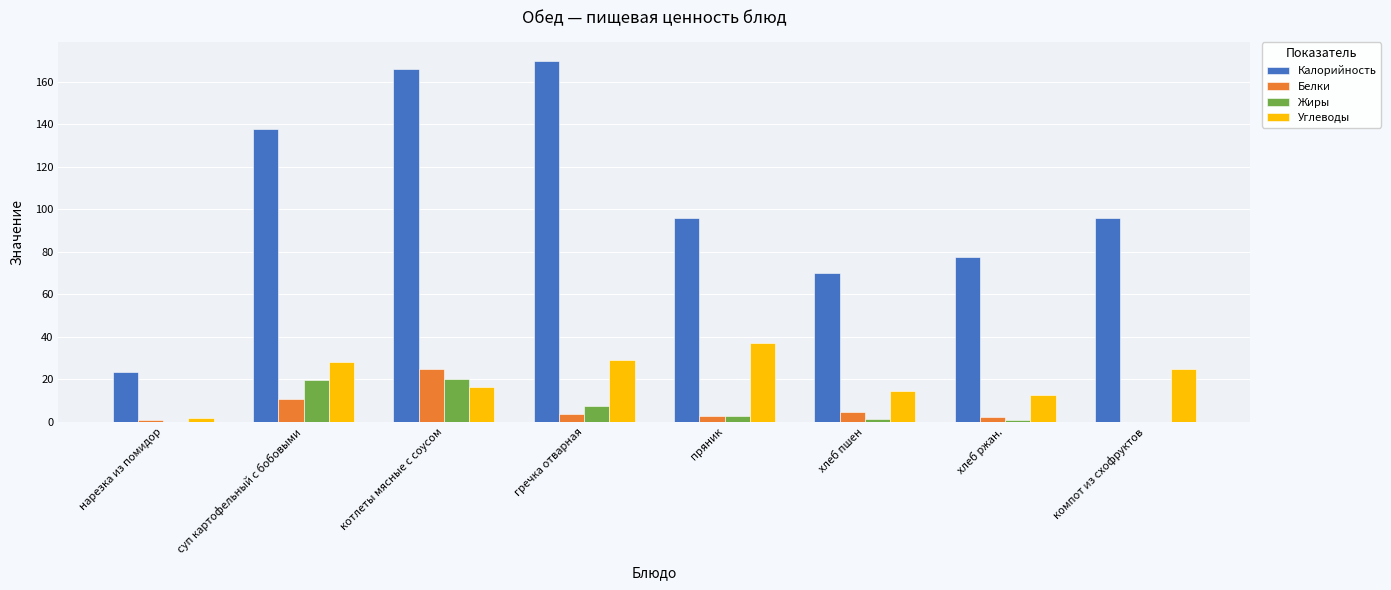

Are the bars horizontal?

No